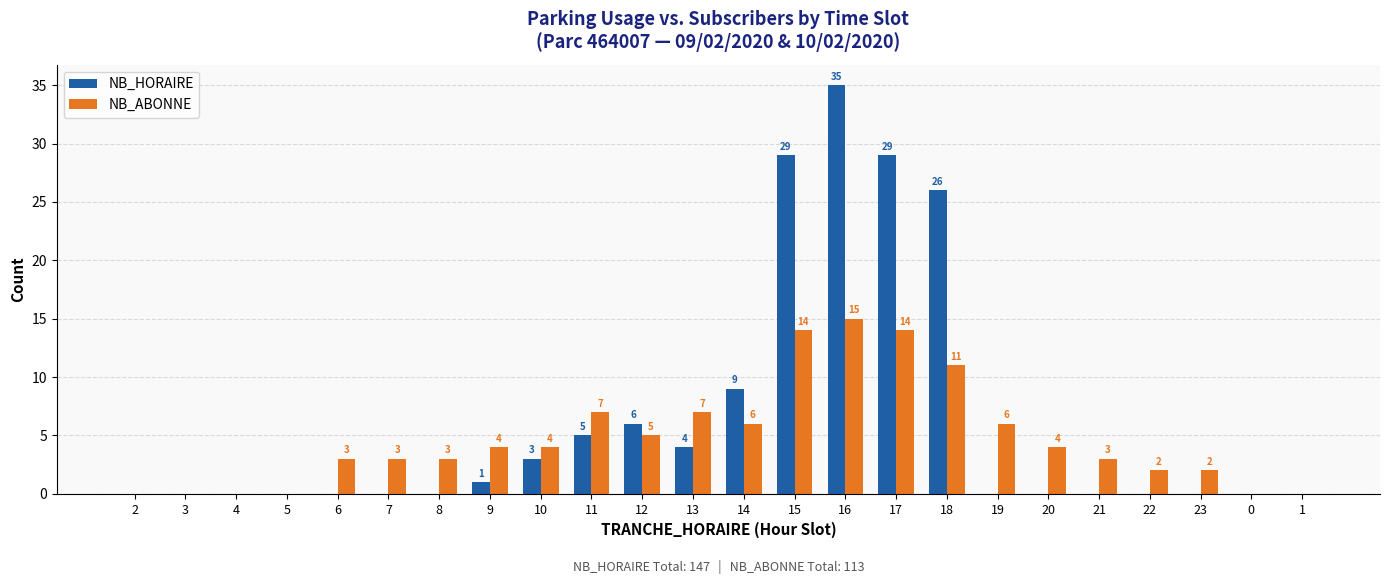

How many categories are shown in the chart?

24